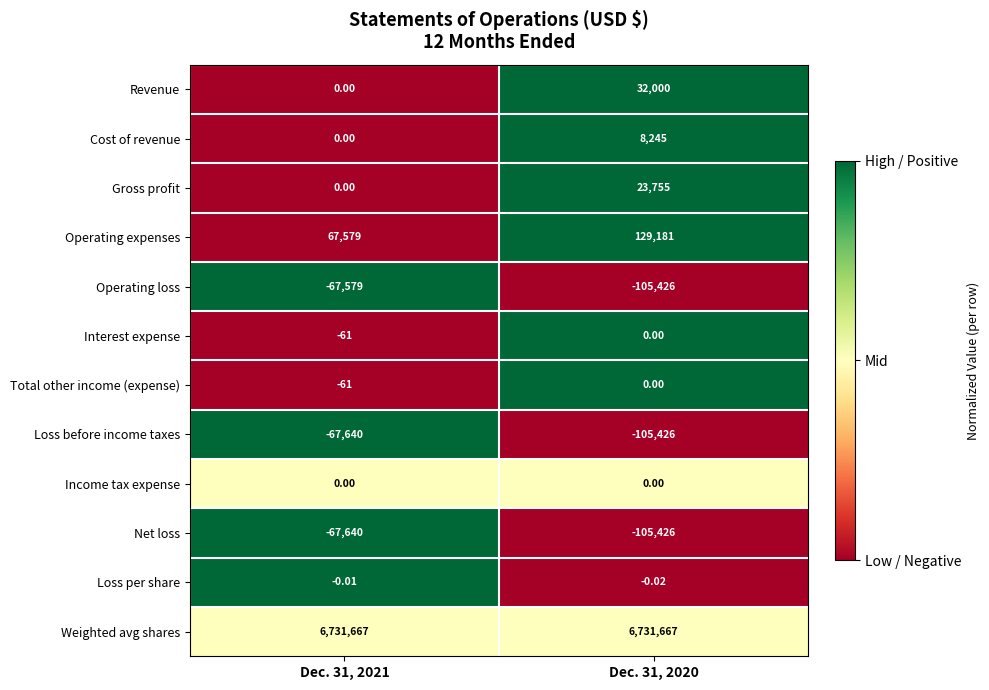

What is the total value across all series at Dec. 31, 2020?

6608570.0